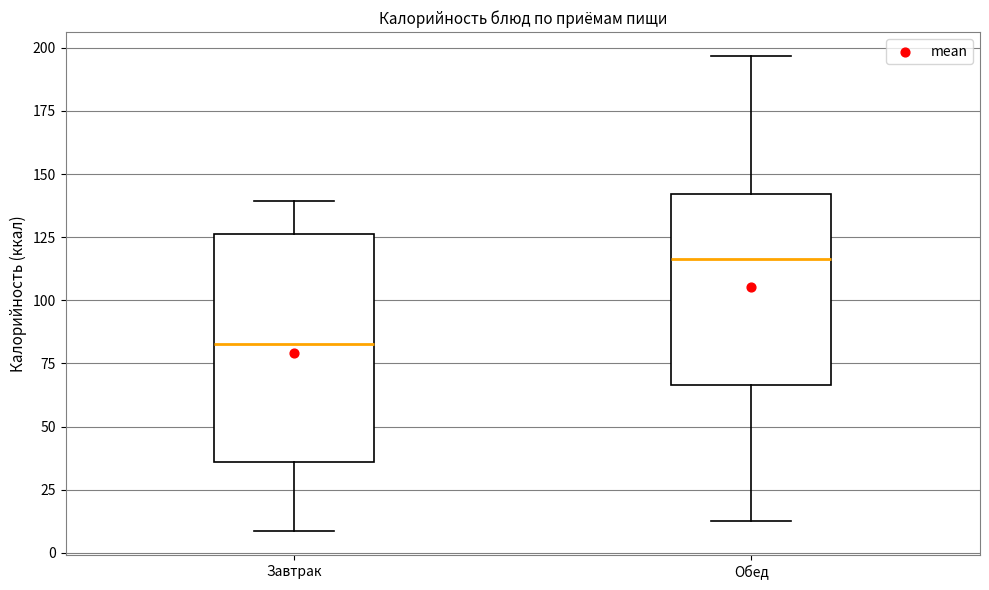

Where does the upper whisker of the box for Обед end on the y-axis? The values are not printed on the chart, so give them approximately, as read against the axis.

195